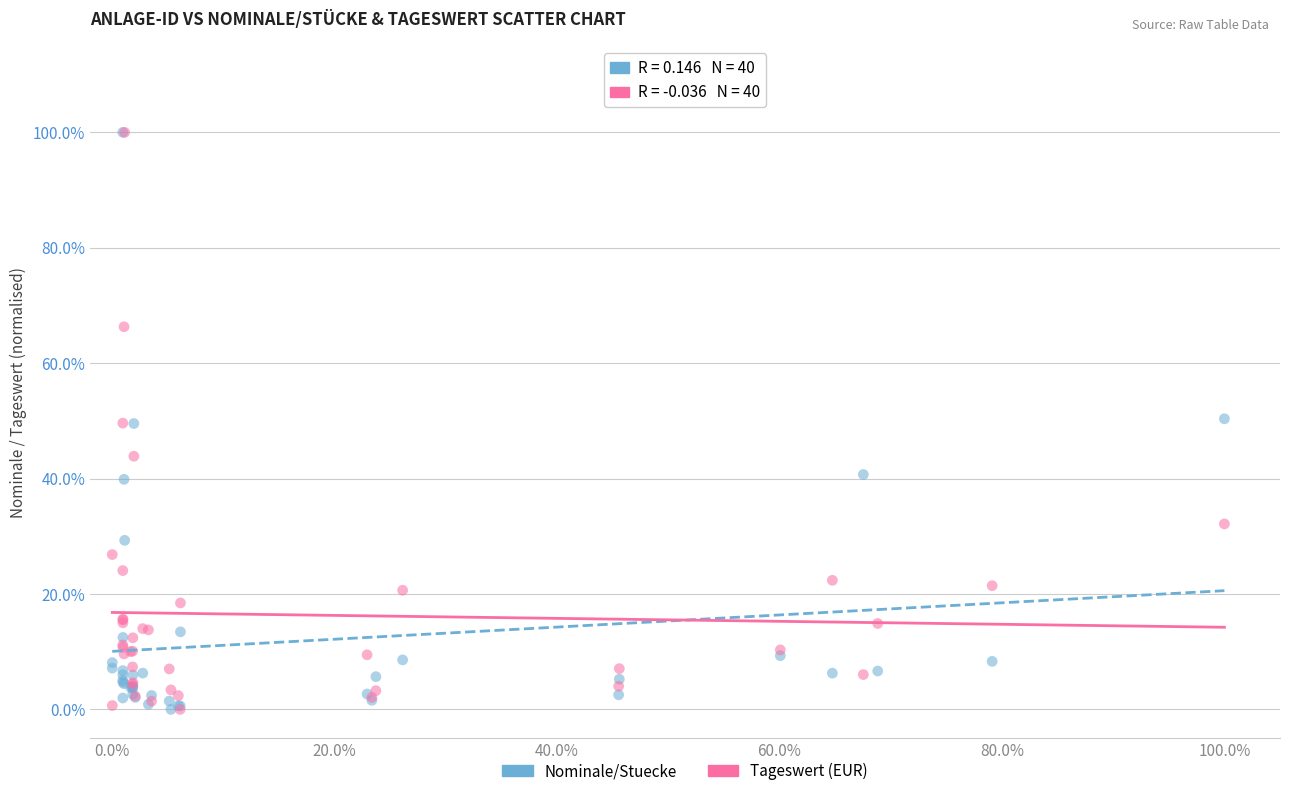

What are all the series names shown in the legend?

Nominale/Stuecke, Tageswert (EUR)